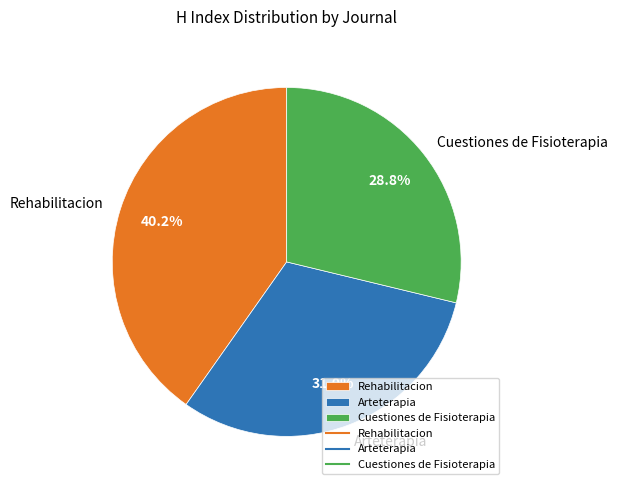

Which category has the smallest portion of the pie?

Cuestiones de Fisioterapia